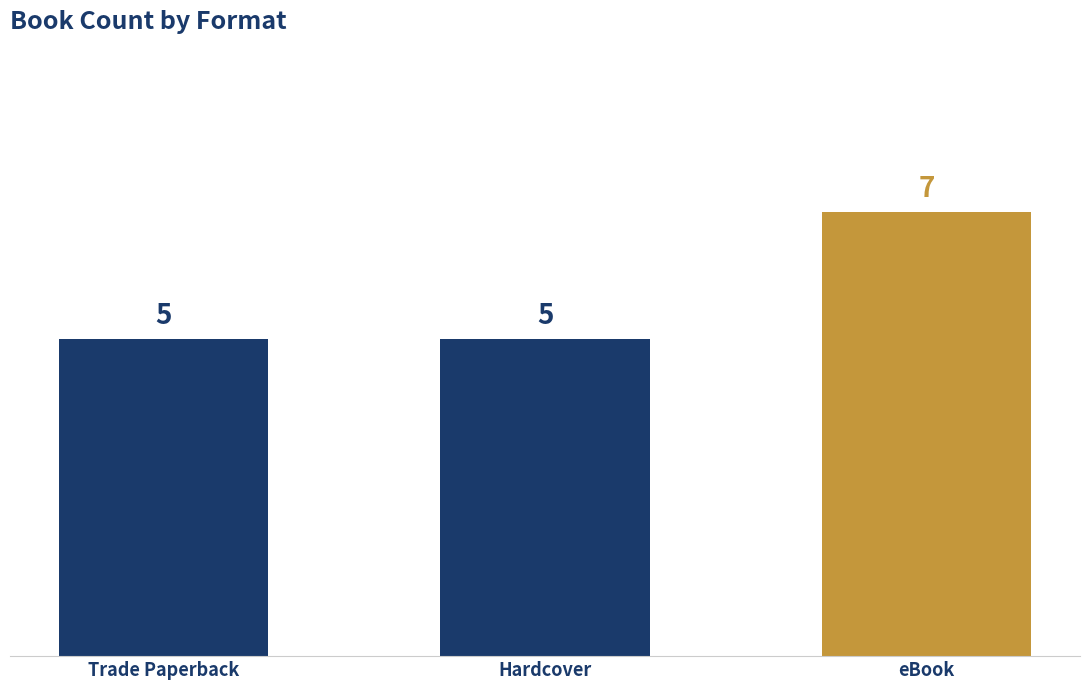

What is the maximum value shown in the chart?

7